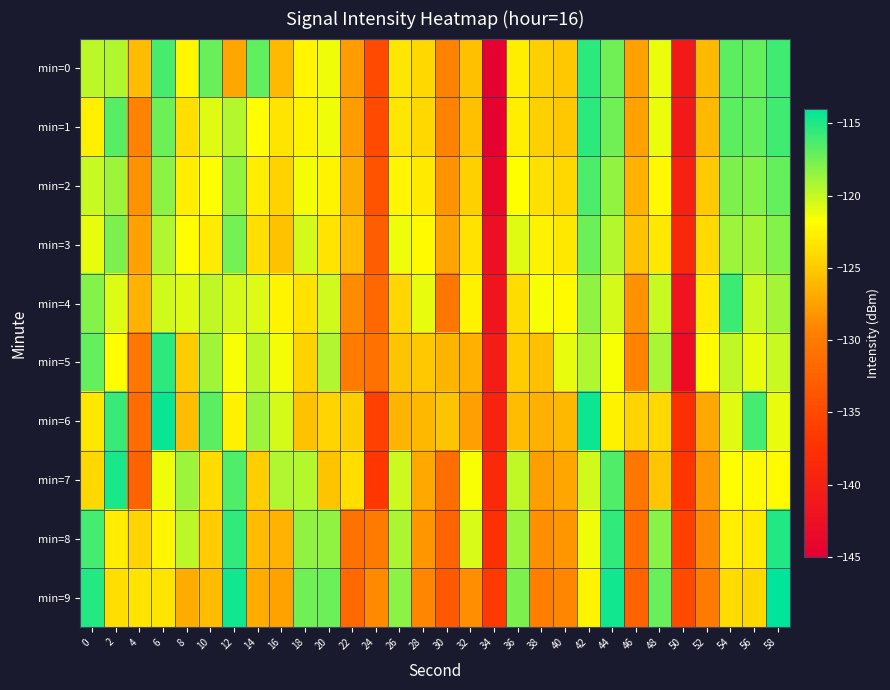

How many data points does each series have?

30